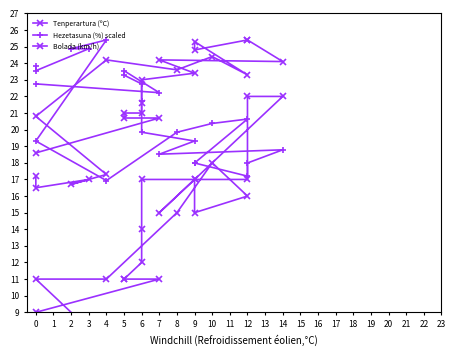

What value does the Hezetasuna (%) scaled series have at 6?

19.8